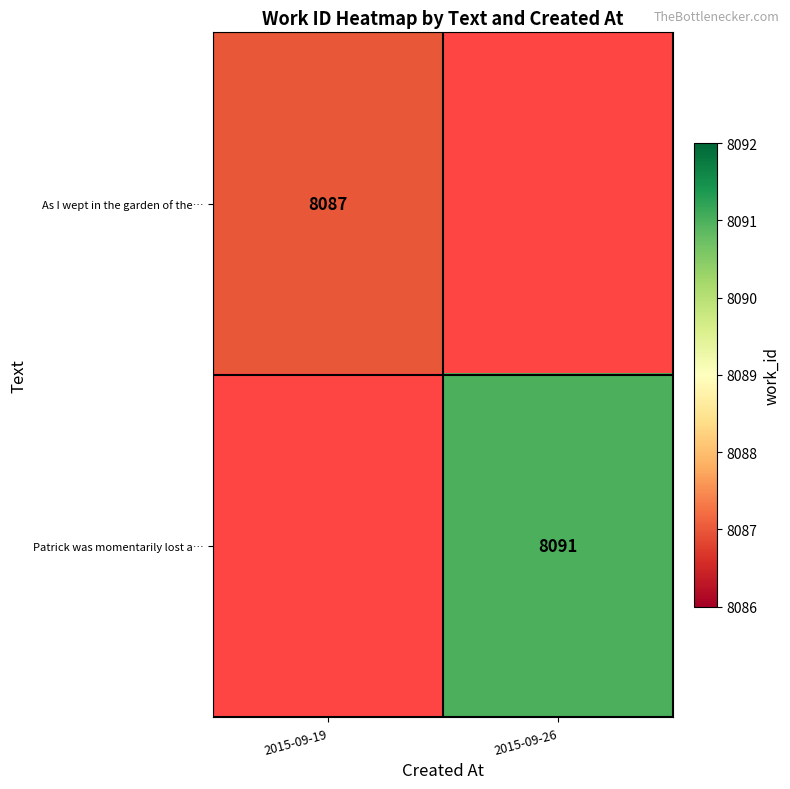

True or false: As I wept in the garden of the… has a value of 8087 at 2015-09-19.

True